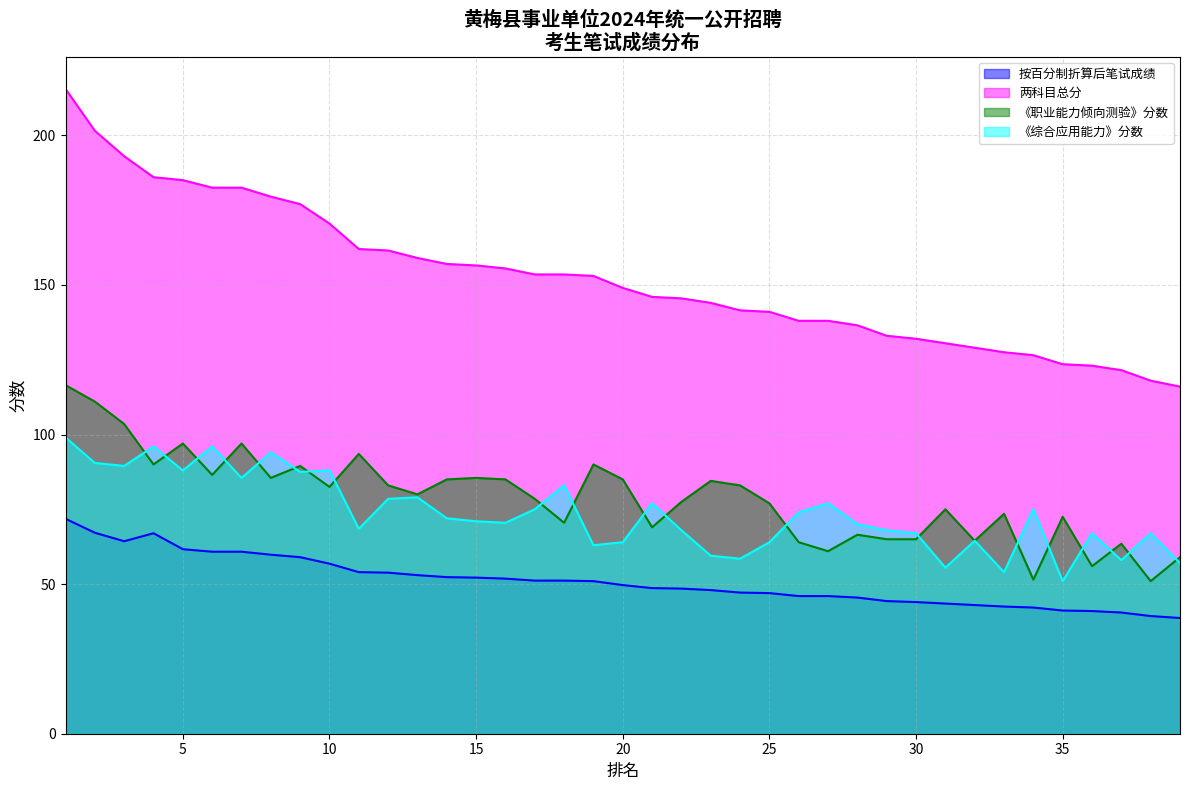

Which series has the widest spread of values?

两科目总分